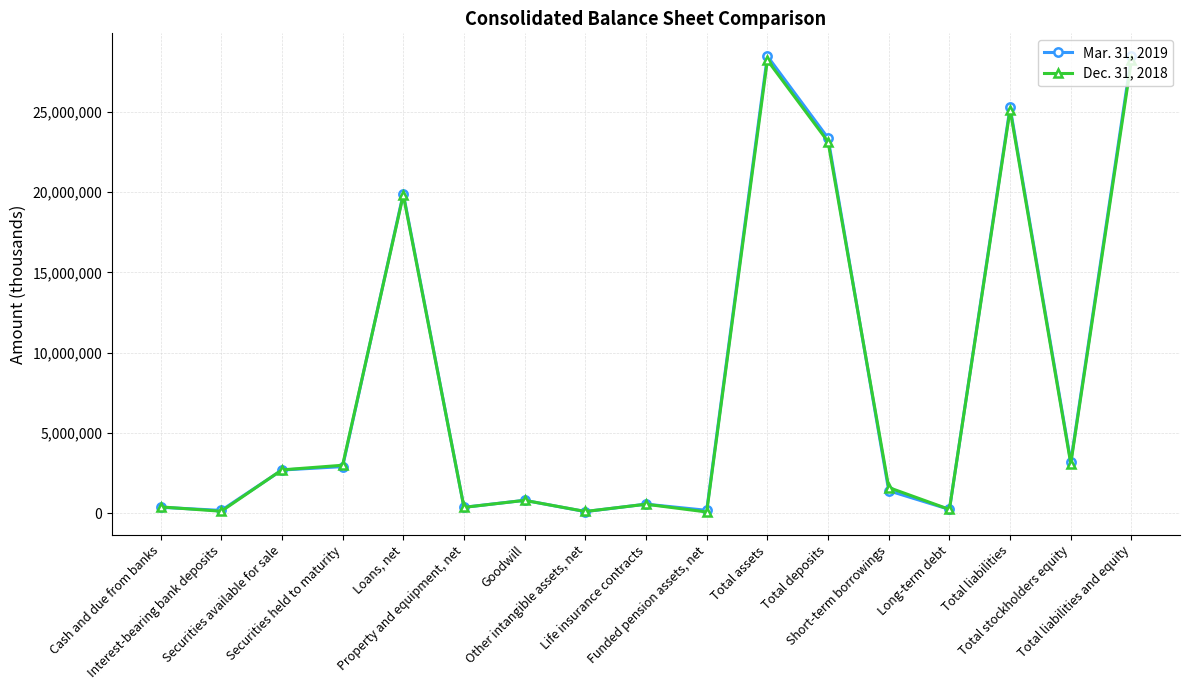

At which label is Mar. 31, 2019 closest to 14290622?

Loans, net